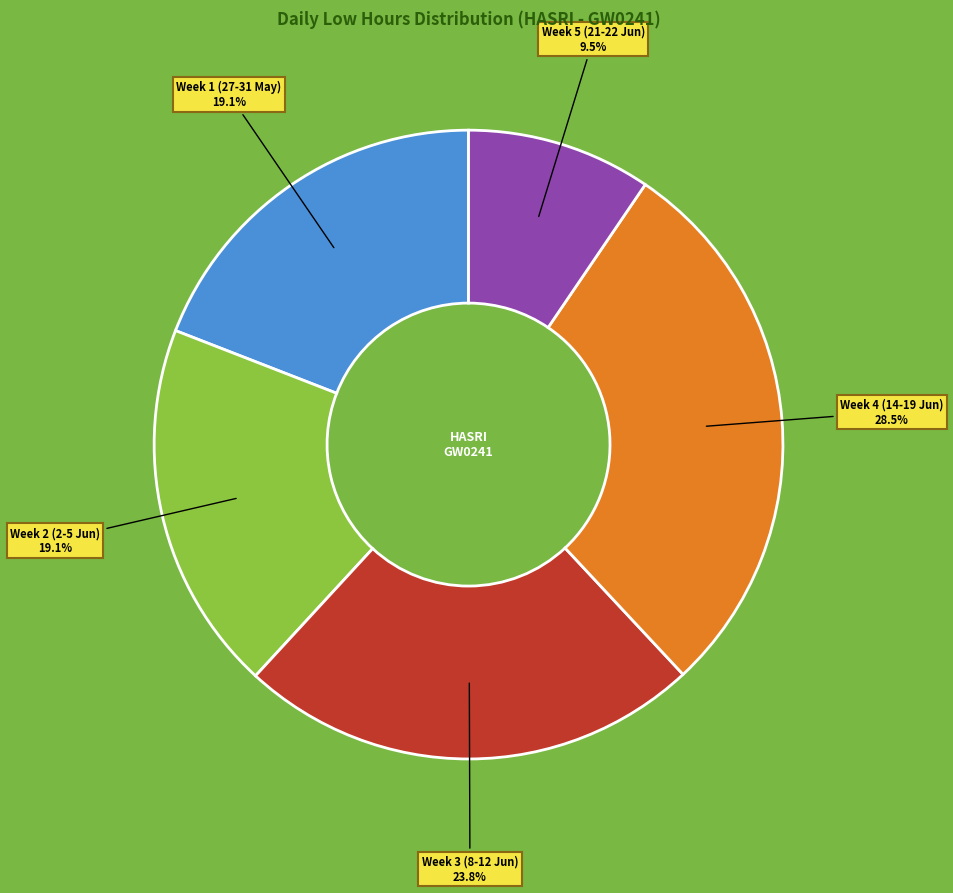

Is the sum of Week 2 (2-5 Jun) and Week 5 (21-22 Jun) greater than half?

No